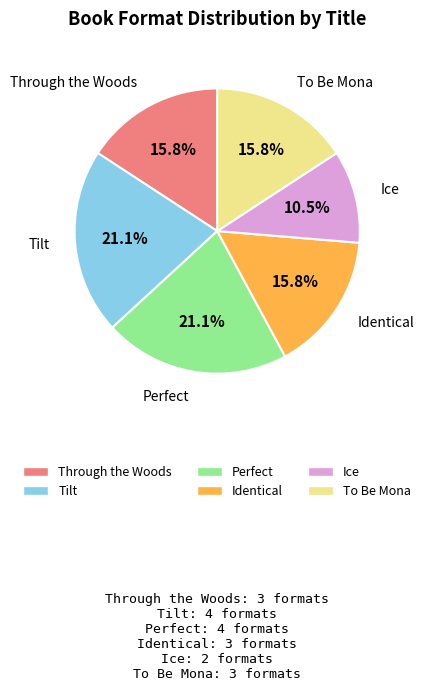

Which has a higher value, To Be Mona or Ice?

To Be Mona